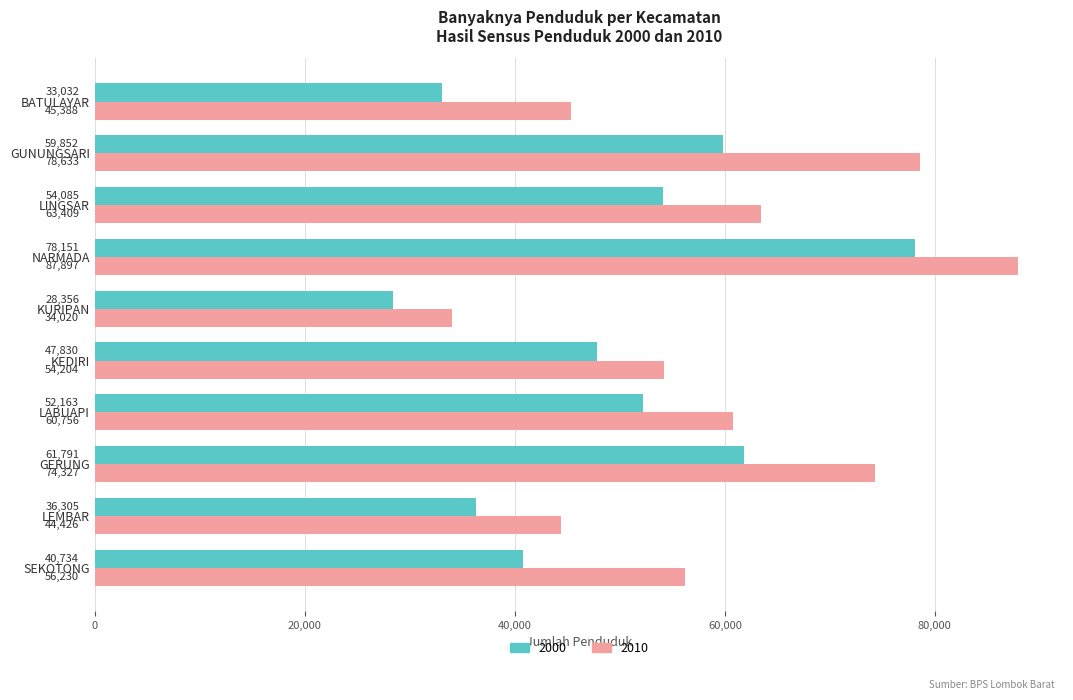

How many data points does each series have?

10